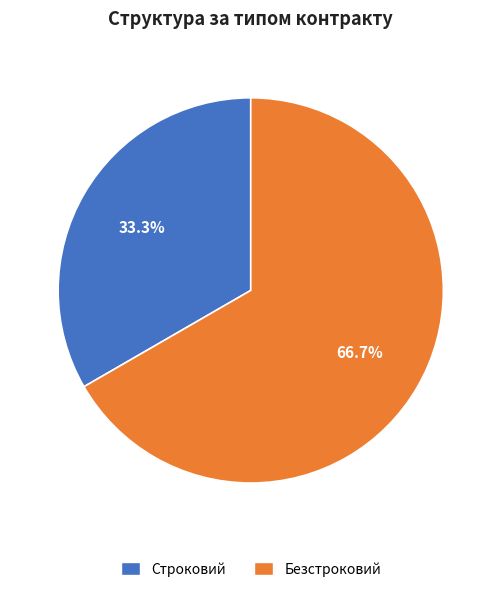

Is it true that Безстроковий is 67% of the pie?

True